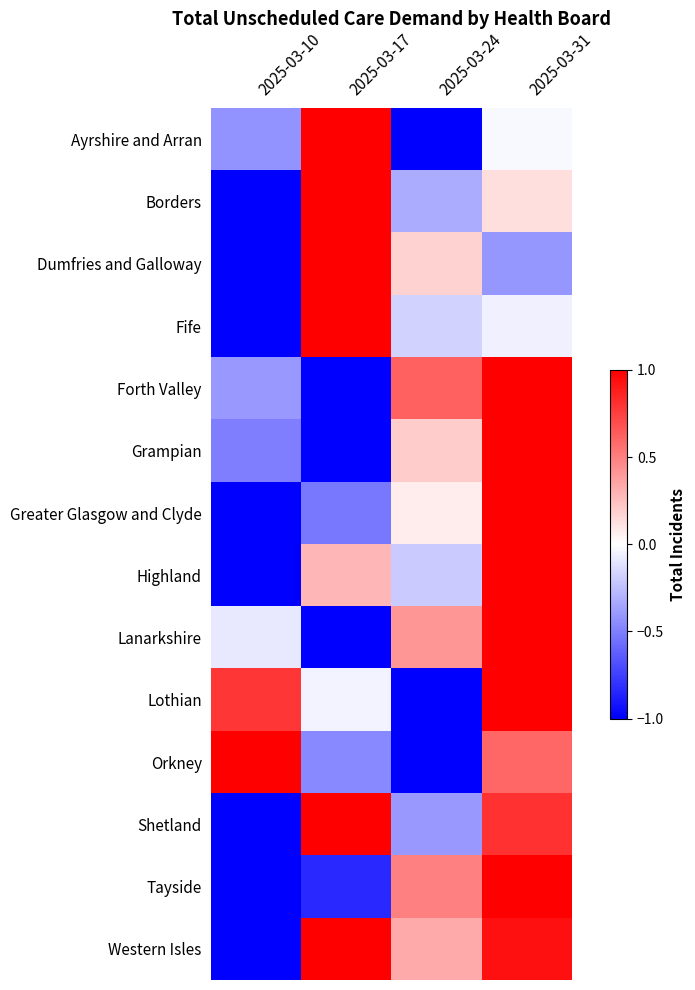

Between 2025-03-24 and 2025-03-31, which series saw the biggest shift?

Lothian